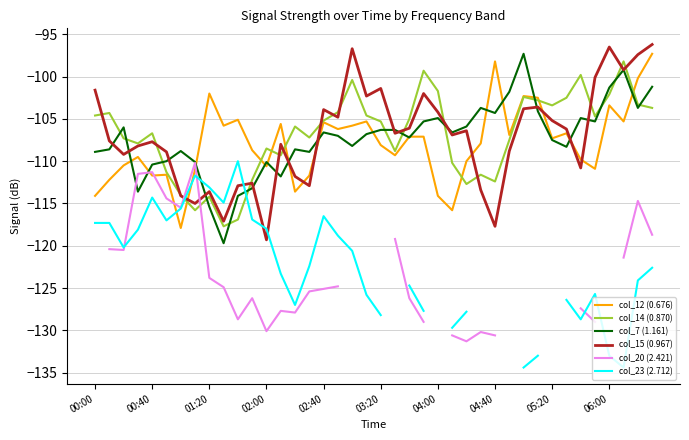

What is the maximum value for col_15 (0.967)?

-96.2